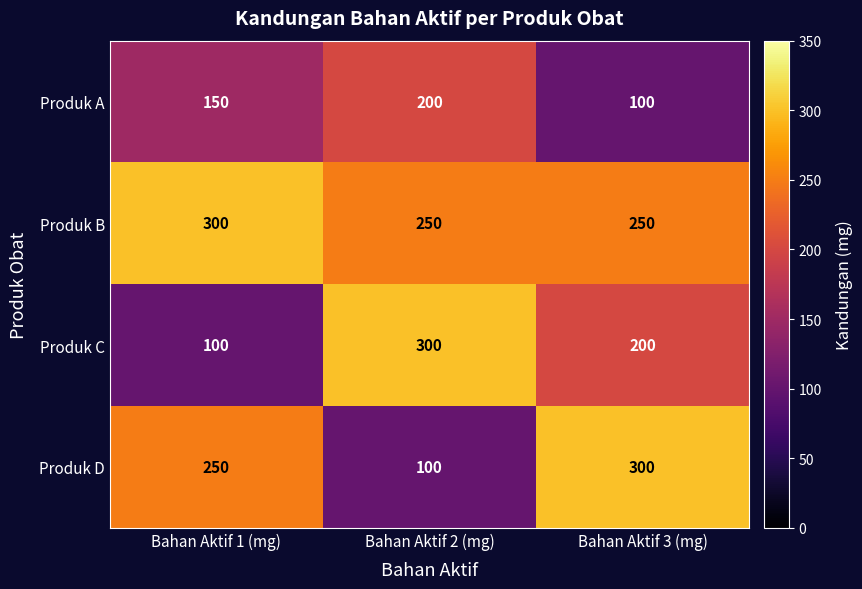

At how many categories does at least one series exceed 217?

3